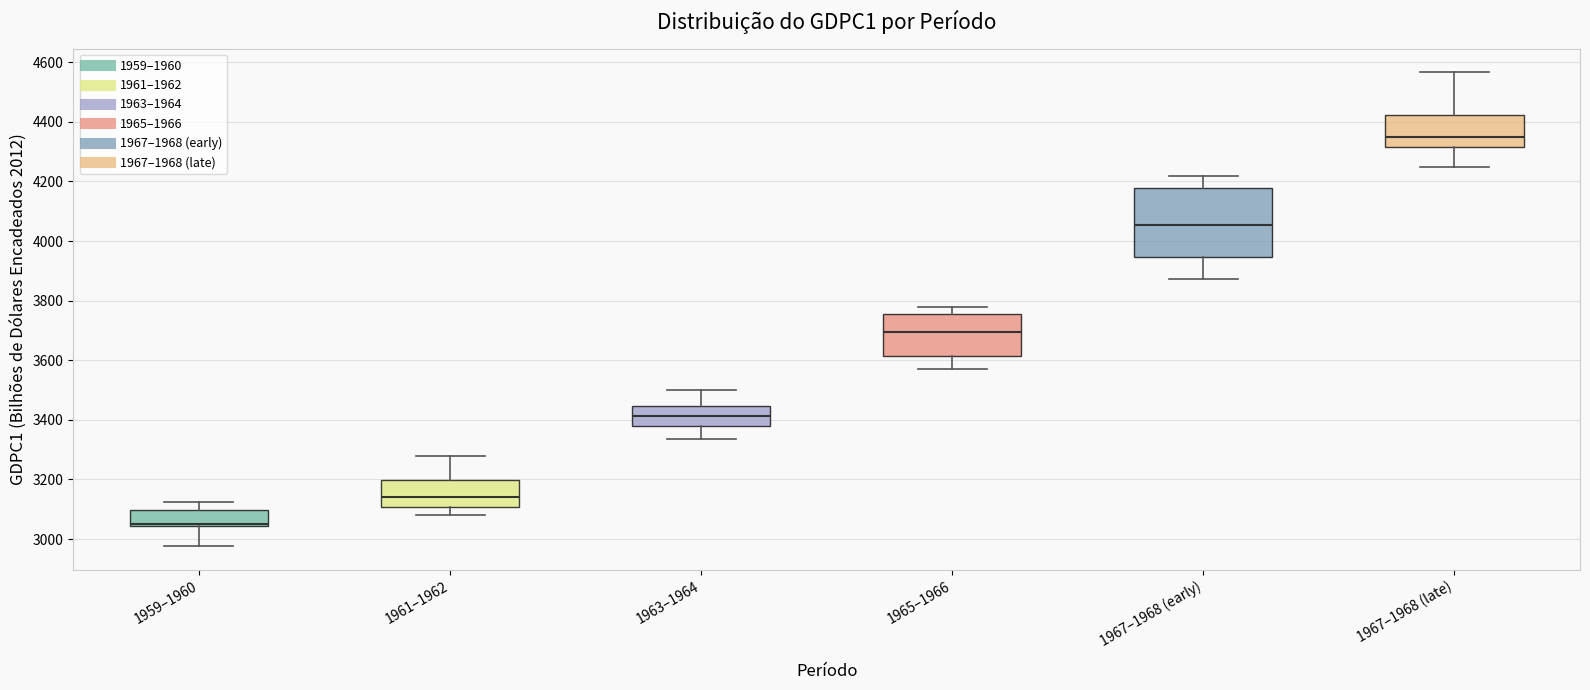

Reading left to right, read every box against the y-axis: the position of its median line, the range the box covers, and the ends of its whiskers. The values are not printed on the chart, so give them approximately, as read against the axis.

1959–1960: median 3060, box 3040 to 3100, whiskers 2980 to 3120
1961–1962: median 3140, box 3100 to 3200, whiskers 3080 to 3280
1963–1964: median 3420, box 3380 to 3440, whiskers 3340 to 3500
1965–1966: median 3700, box 3620 to 3760, whiskers 3560 to 3780
1967–1968 (early): median 4060, box 3940 to 4180, whiskers 3880 to 4220
1967–1968 (late): median 4340, box 4320 to 4420, whiskers 4240 to 4560